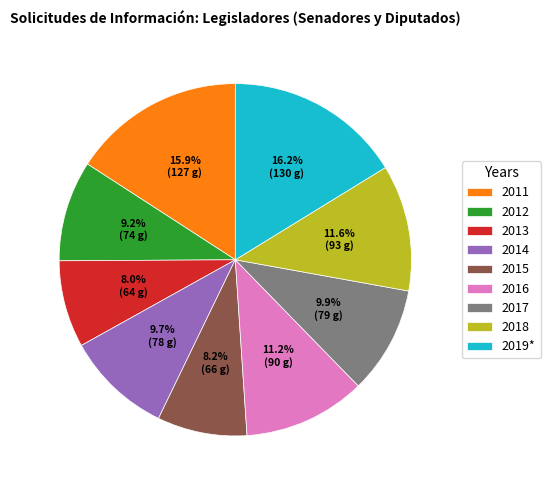

What percentage is the 2018 slice, to the nearest percent?

12%